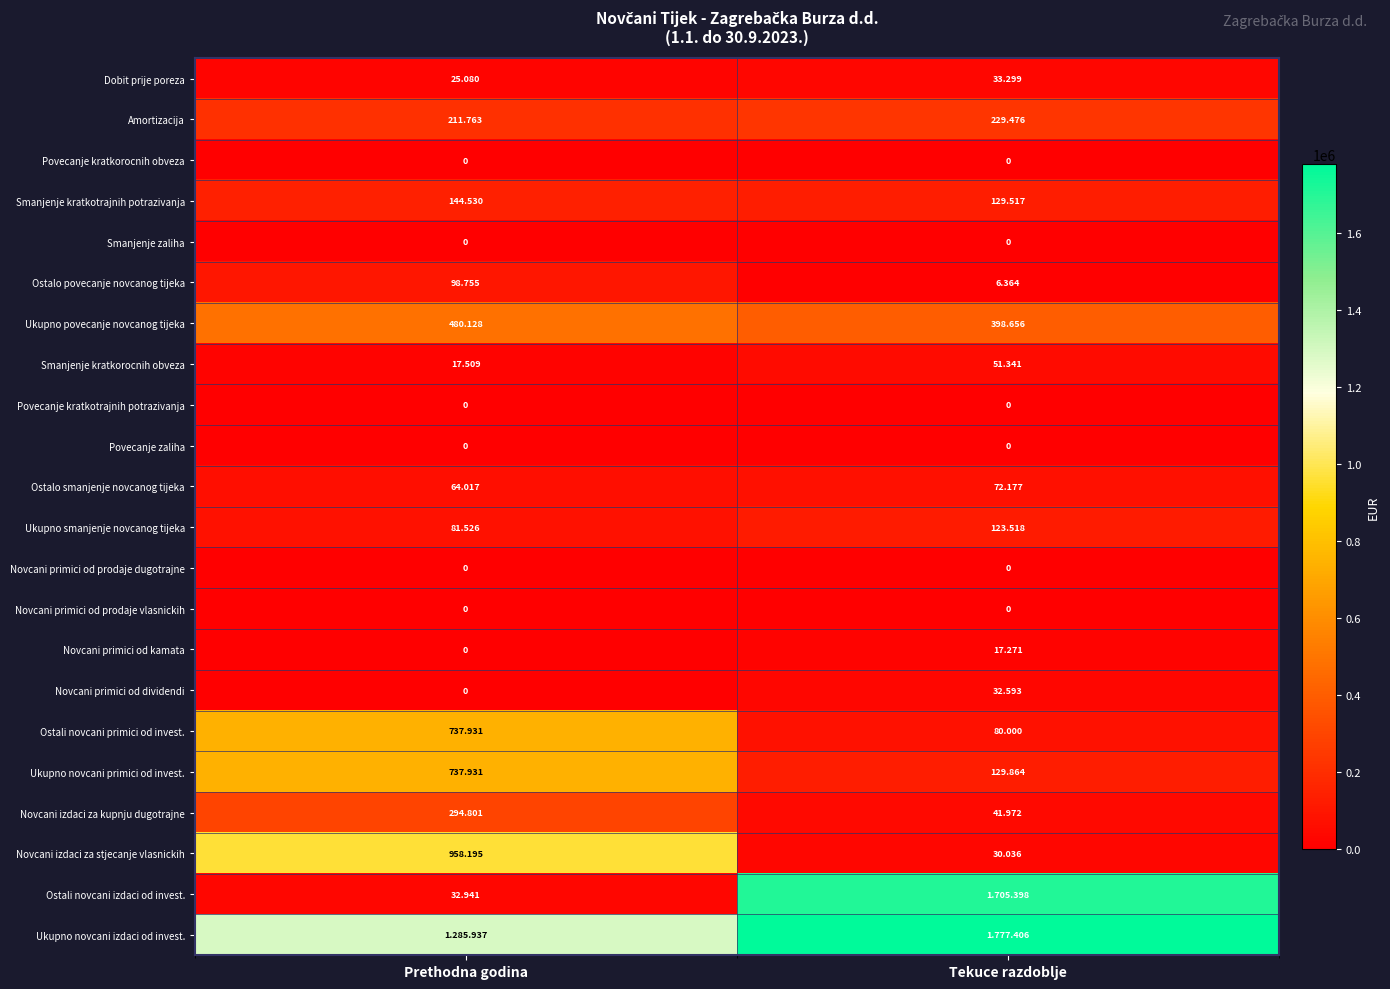

Which series has the largest total across all categories?

Ukupno novcani izdaci od invest.